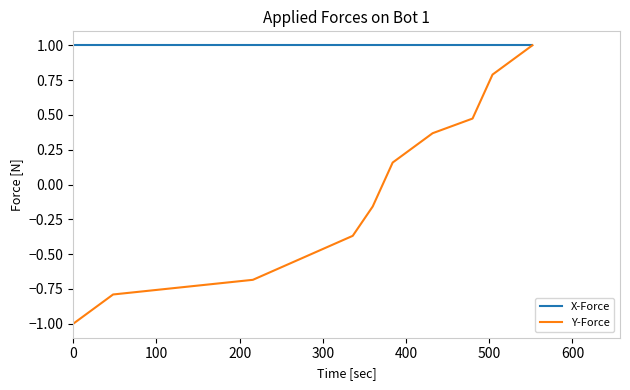

What is the sum of all Y-Force values?

0.1